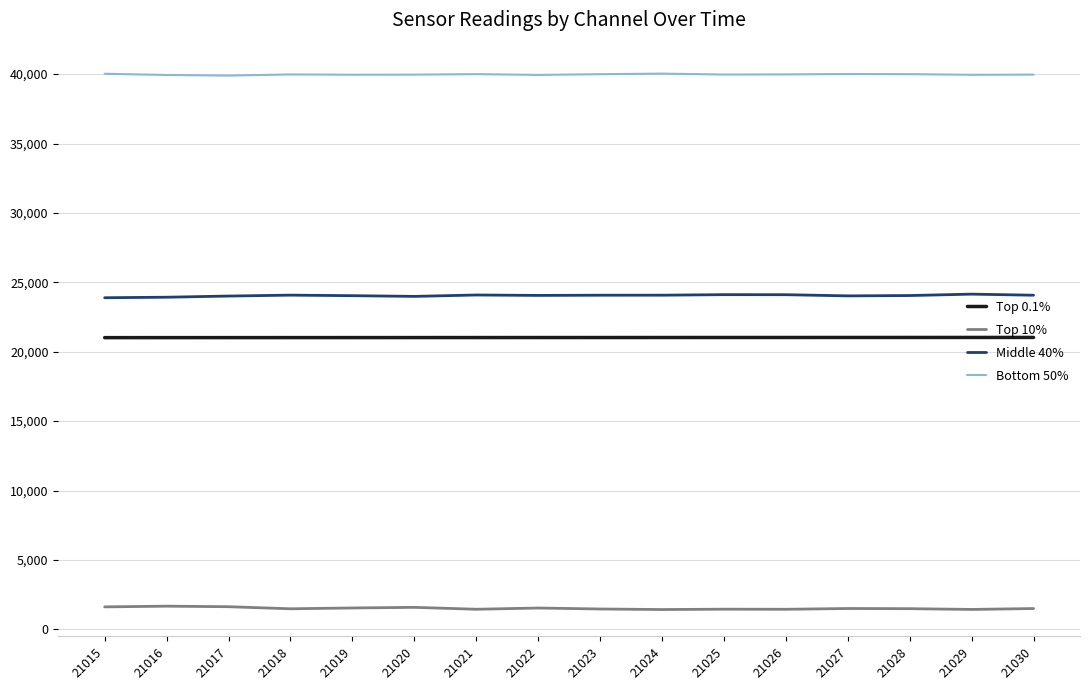

What is the difference between the second highest and minimum values in the Top 10% series?

204